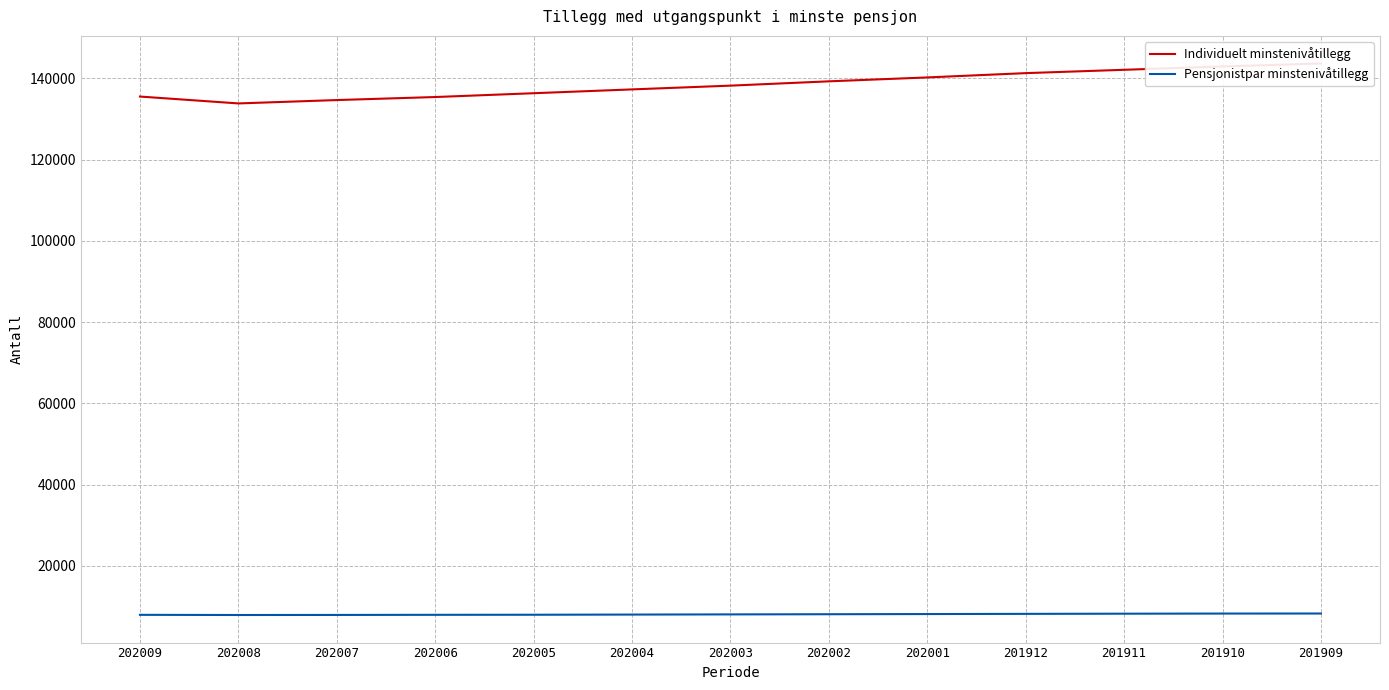

Which category has the highest value in the Individuelt minstenivåtillegg series?

201909